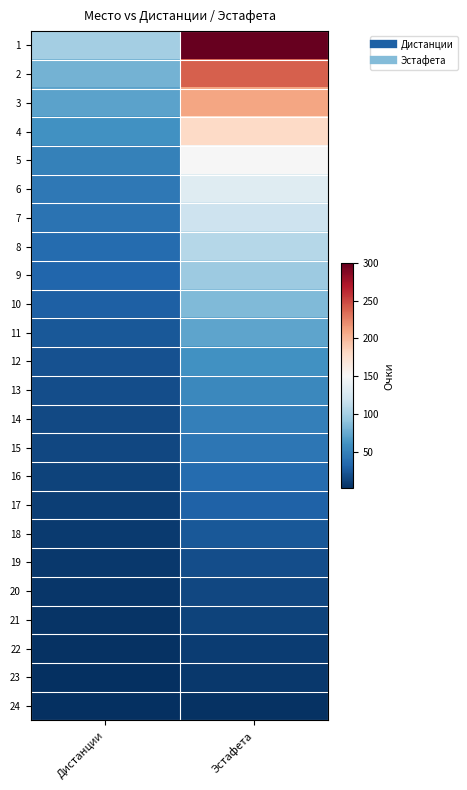

Rank the series by their maximum value, from highest to lowest.

1, 2, 3, 4, 5, 6, 7, 8, 9, 10, 11, 12, 13, 14, 15, 16, 17, 18, 19, 20, 21, 22, 23, 24